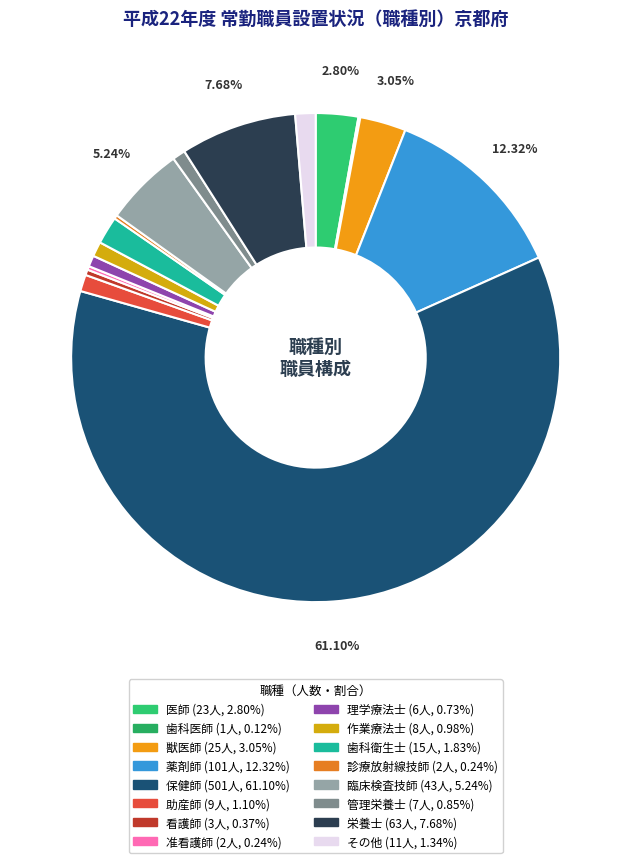

Is it true that 医師 is 3% of the pie?

True